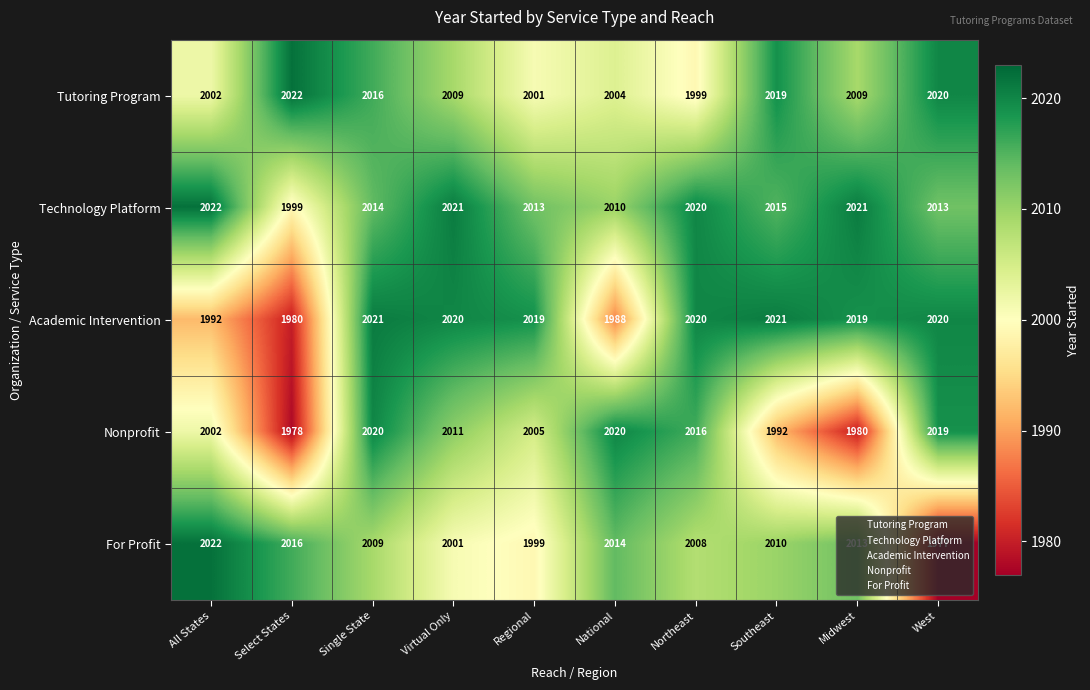

Is it true that Technology Platform equals 758 at Northeast?

False